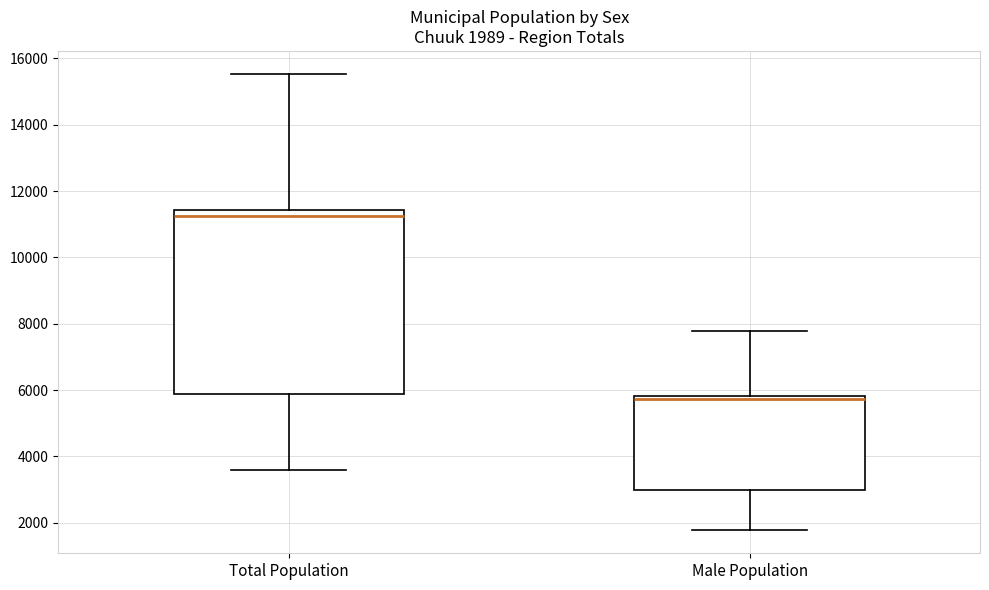

Comparing the boxes themselves (not the whiskers), which one is the tallest?

Total Population